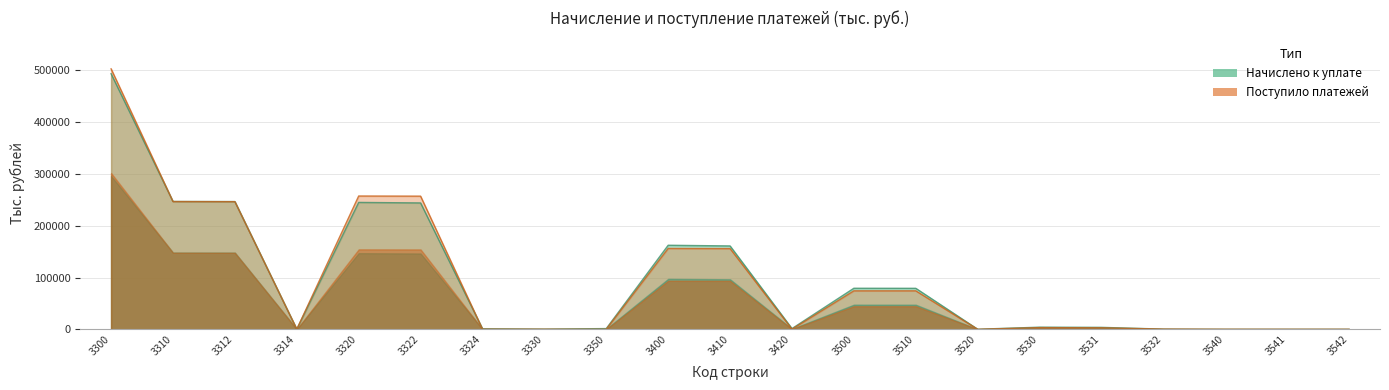

What is the spread (max minus min) of values at 3510?

4884